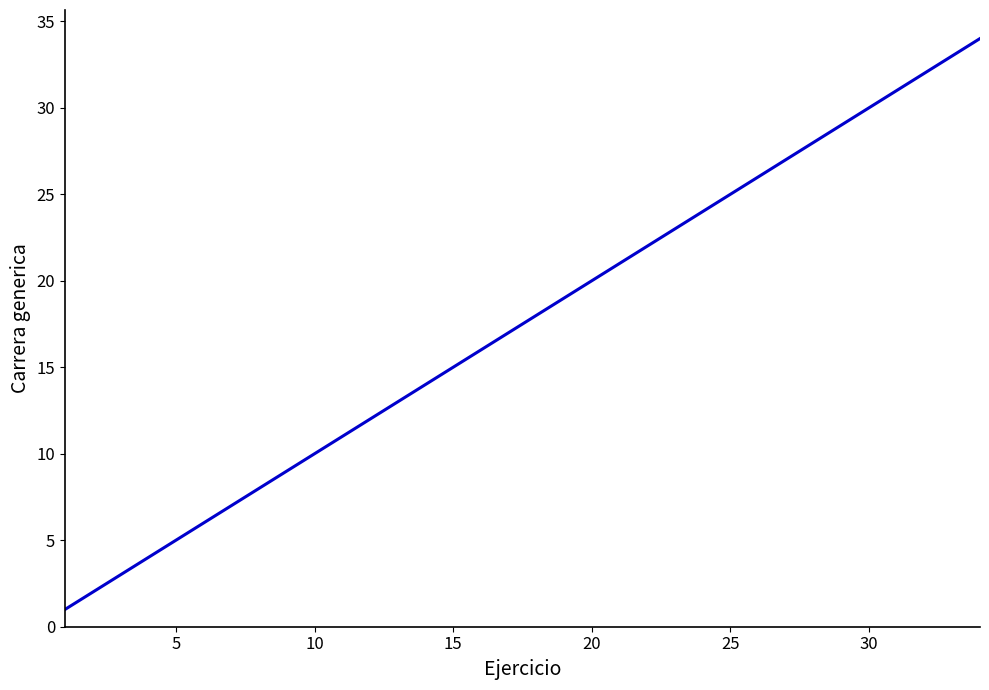

What is the greatest value displayed?

34